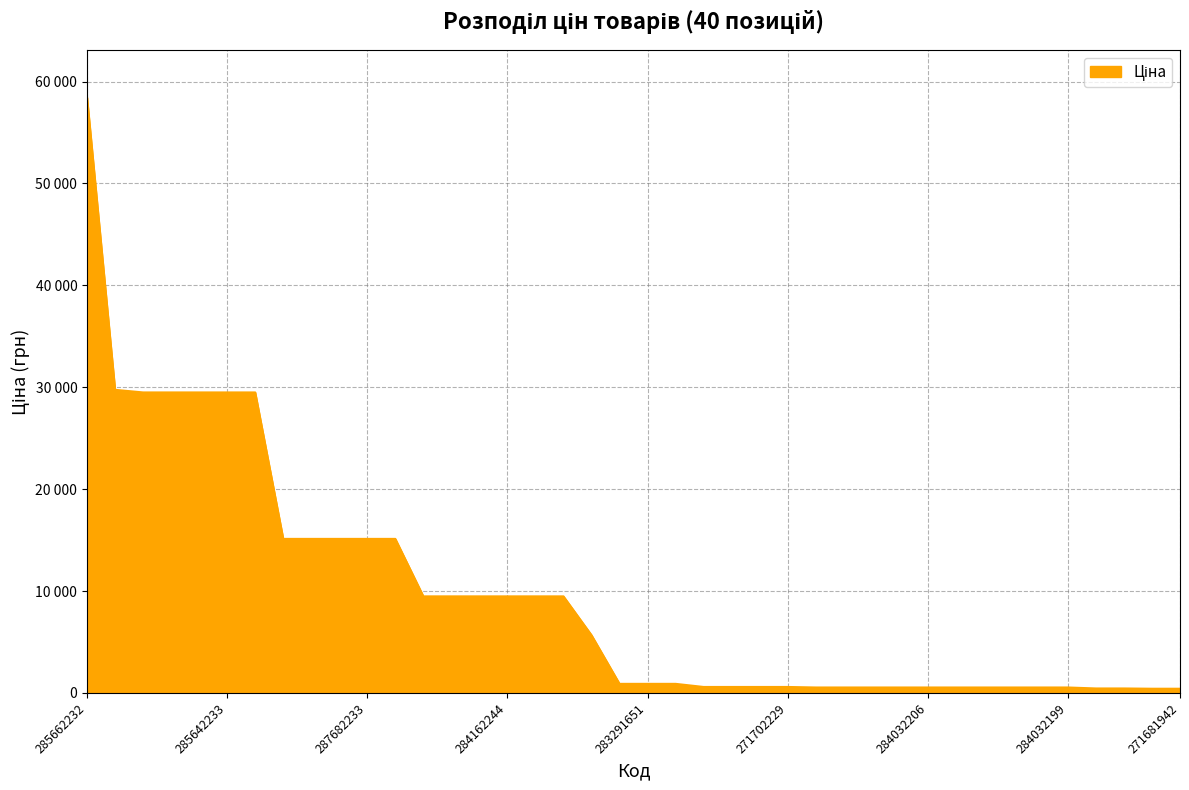

Is this an area chart (filled region under the line)?

Yes